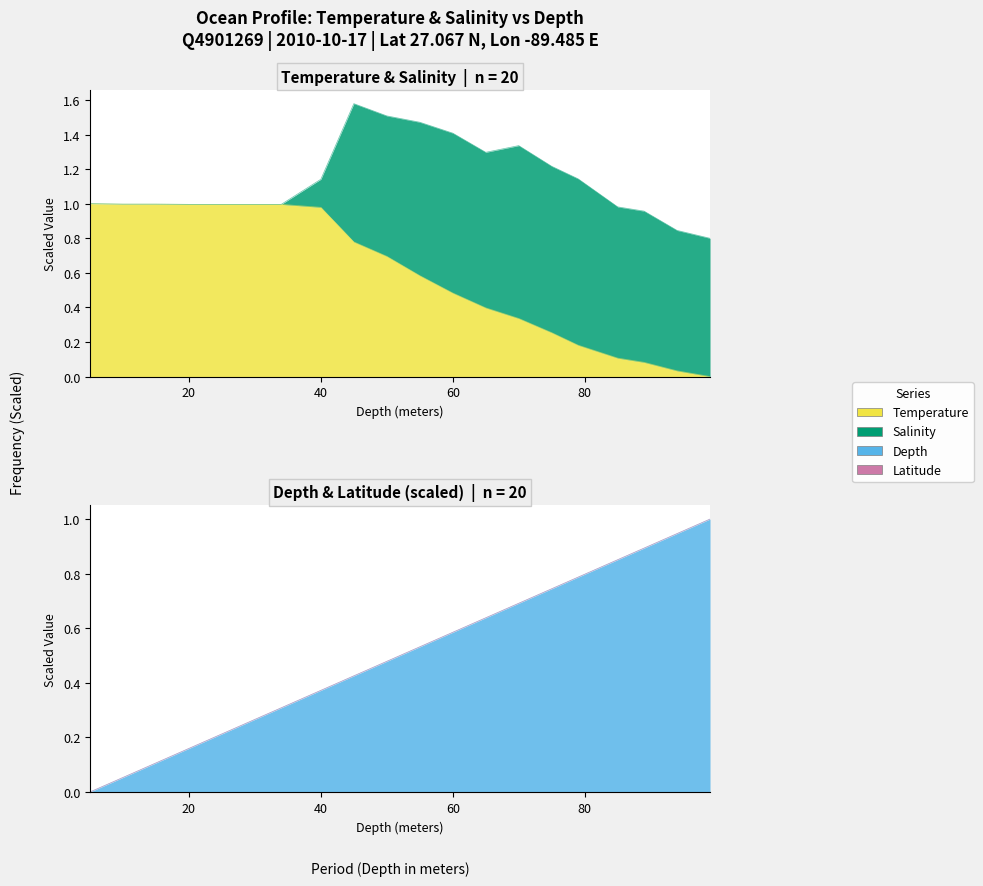

After their last crossing, which series has the higher values: Temperature or Depth?

Depth